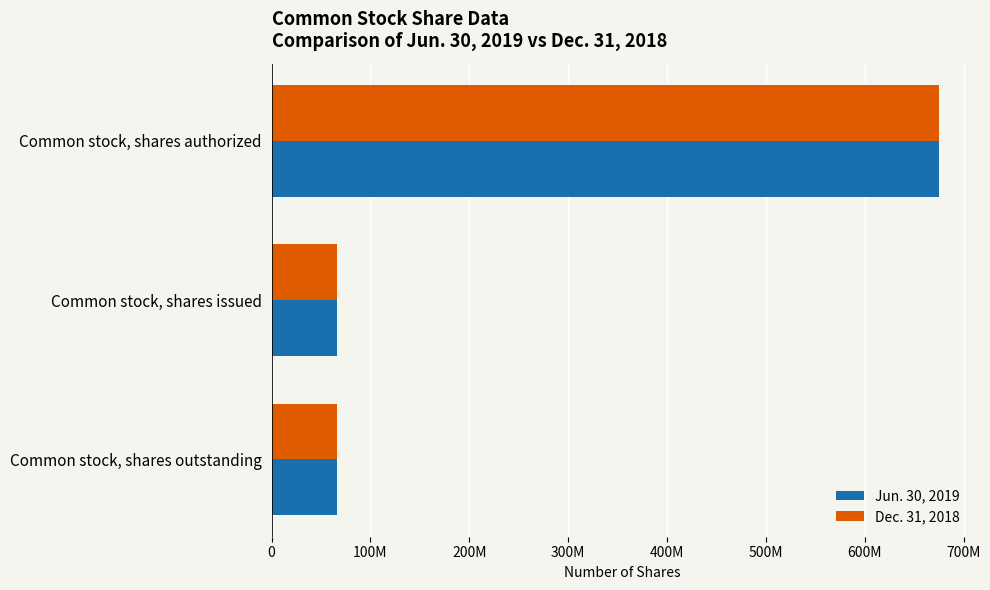

What are all the series names shown in the legend?

Jun. 30, 2019, Dec. 31, 2018